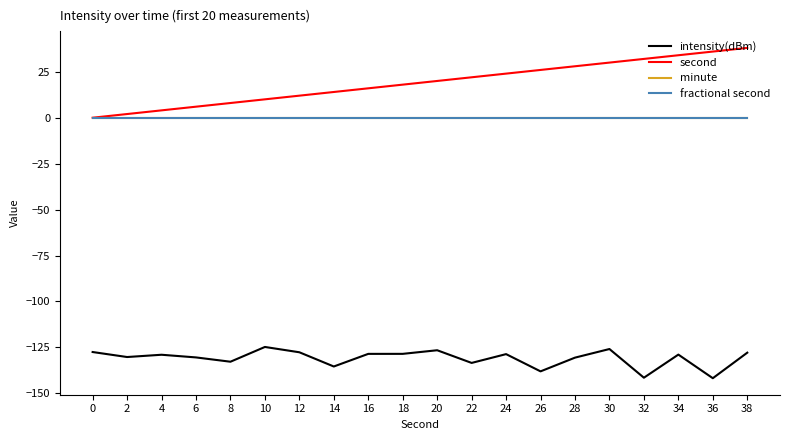

Reading left to right, transcribe all the data shown in this chart.

intensity(dBm): -127.5	-130.2	-129.0	-130.5	-132.8	-124.8	-127.7	-135.4	-128.5	-128.5	-126.6	-133.5	-128.7	-138.1	-130.6	-125.9	-141.5	-128.9	-141.8	-127.9
second: 0.0	2.0	4.0	6.0	8.0	10.0	12.0	14.0	16.0	18.0	20.0	22.0	24.0	26.0	28.0	30.0	32.0	34.0	36.0	38.0
minute: 0.0	0.0	0.0	0.0	0.0	0.0	0.0	0.0	0.0	0.0	0.0	0.0	0.0	0.0	0.0	0.0	0.0	0.0	0.0	0.0
fractional second: 0.0	0.0	0.0	0.0	0.0	0.0	0.0	0.0	0.0	0.0	0.0	0.0	0.0	0.0	0.0	0.0	0.0	0.0	0.0	0.0